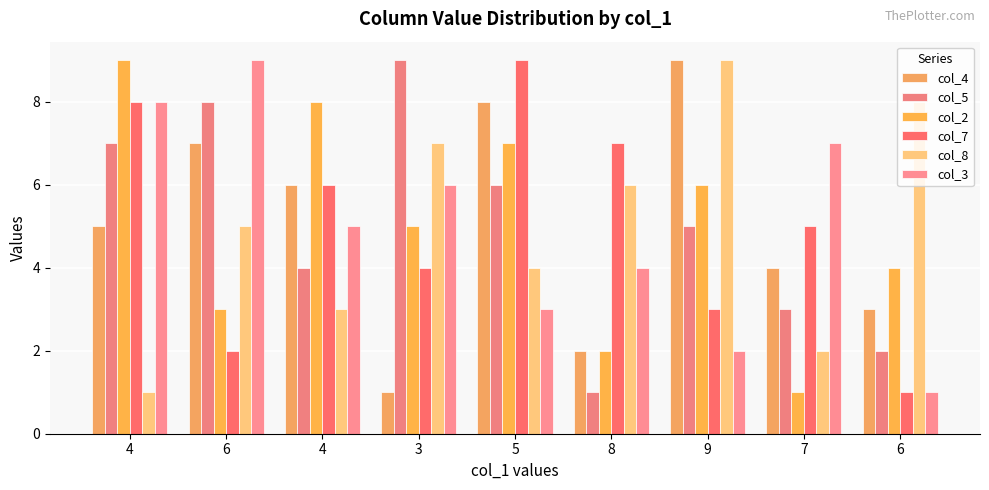

How many series are shown in this chart?

6